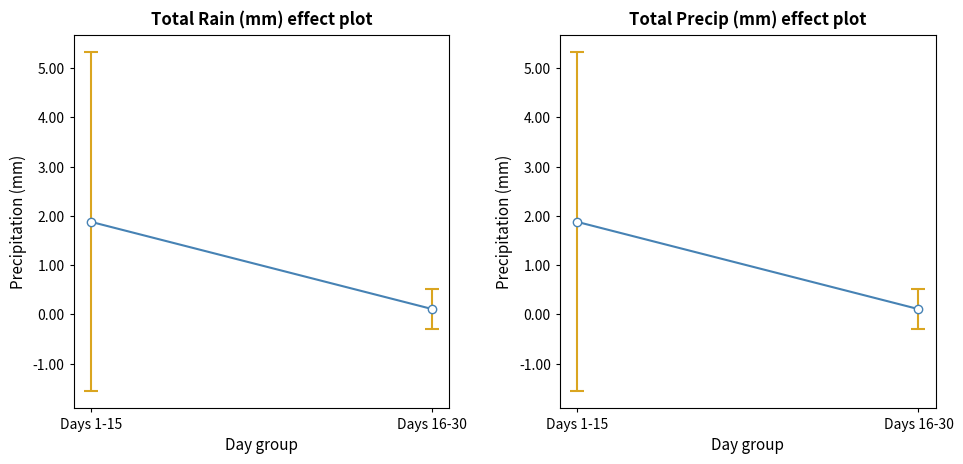

How many lines are shown in the chart?

2